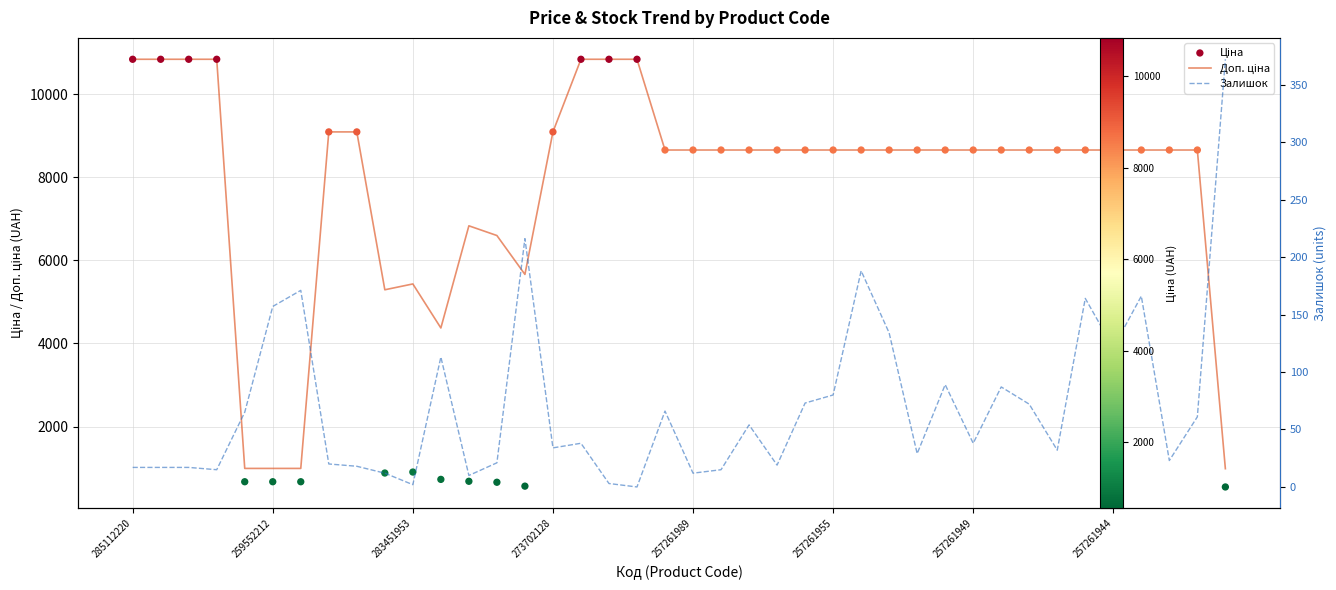

Is the value of Залишок at 30 greater than the value of Доп. ціна at 18?

No